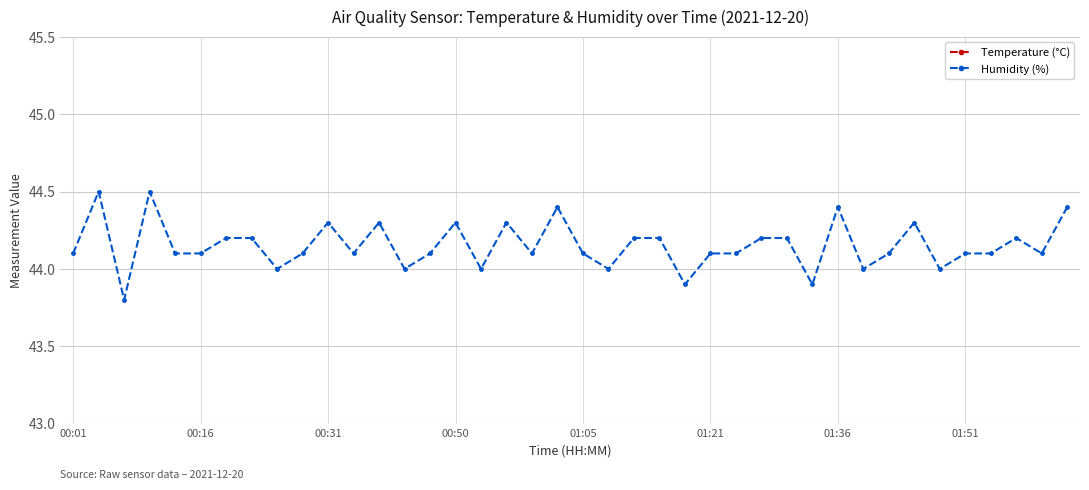

Rank the series by their maximum value, from lowest to highest.

Temperature (°C), Humidity (%)